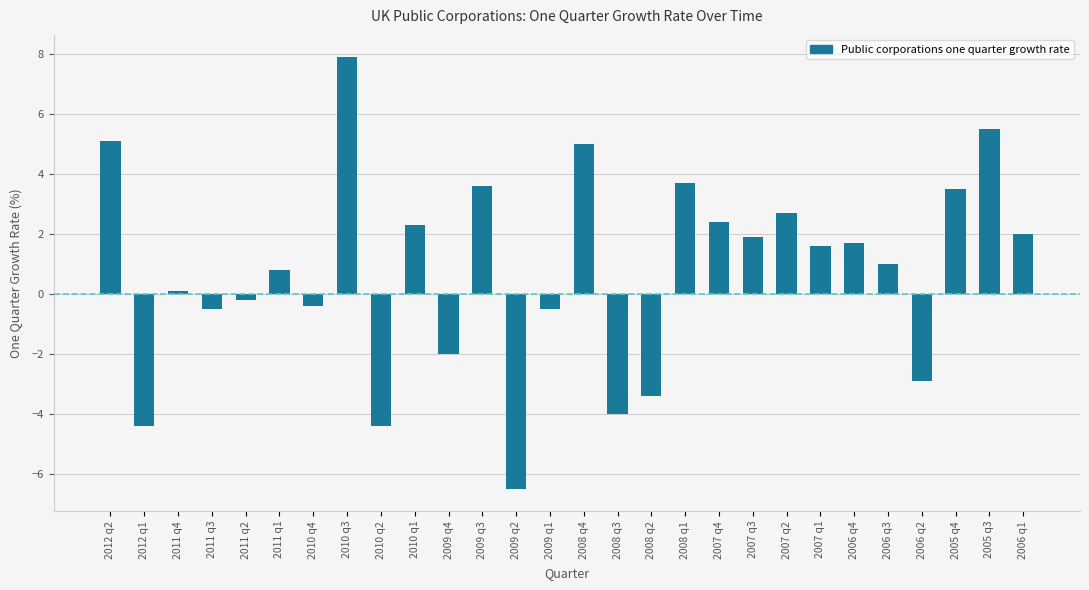

Reading right to left, what are all the values shown in this chart?

2006 q1=2.0	2005 q3=5.5	2005 q4=3.5	2006 q2=-2.9	2006 q3=1.0	2006 q4=1.7	2007 q1=1.6	2007 q2=2.7	2007 q3=1.9	2007 q4=2.4	2008 q1=3.7	2008 q2=-3.4	2008 q3=-4.0	2008 q4=5.0	2009 q1=-0.5	2009 q2=-6.5	2009 q3=3.6	2009 q4=-2.0	2010 q1=2.3	2010 q2=-4.4	2010 q3=7.9	2010 q4=-0.4	2011 q1=0.8	2011 q2=-0.2	2011 q3=-0.5	2011 q4=0.1	2012 q1=-4.4	2012 q2=5.1